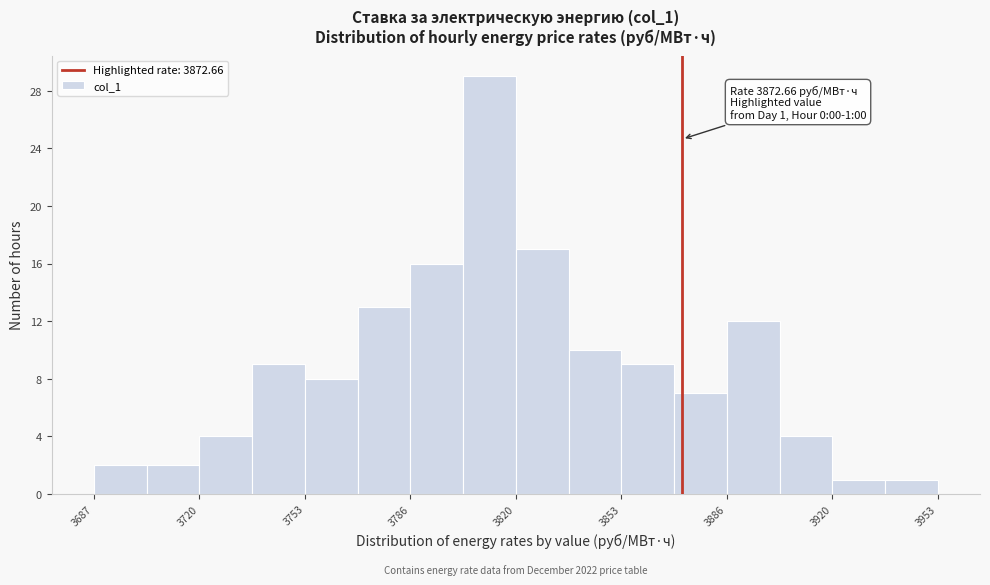

Around what value on the x-axis is the tallest bar? Give the approximate position of its centre, as read against the axis.

3810